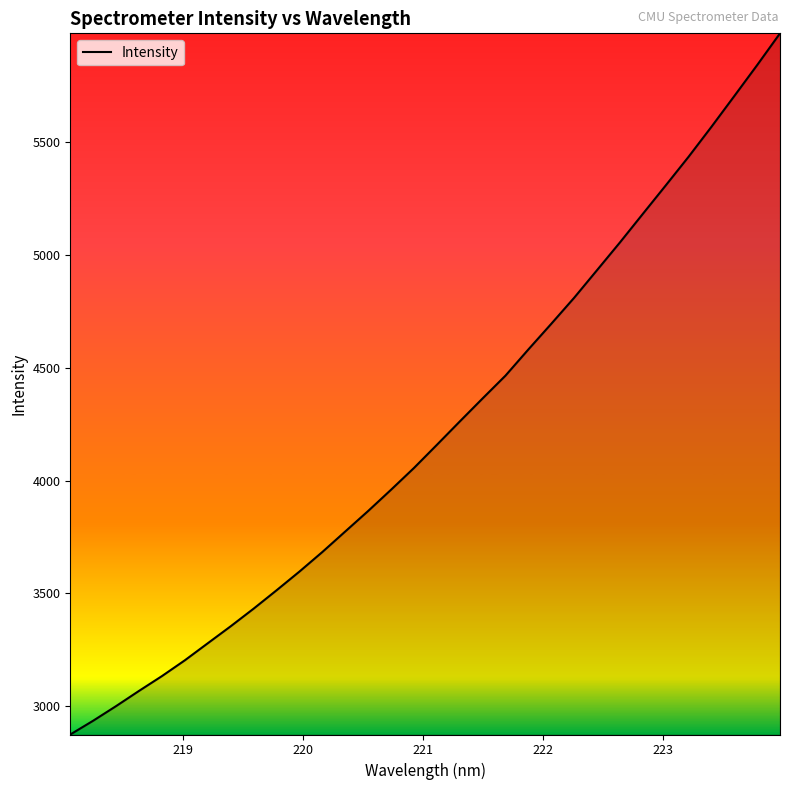

What is the greatest value displayed?

5982.8